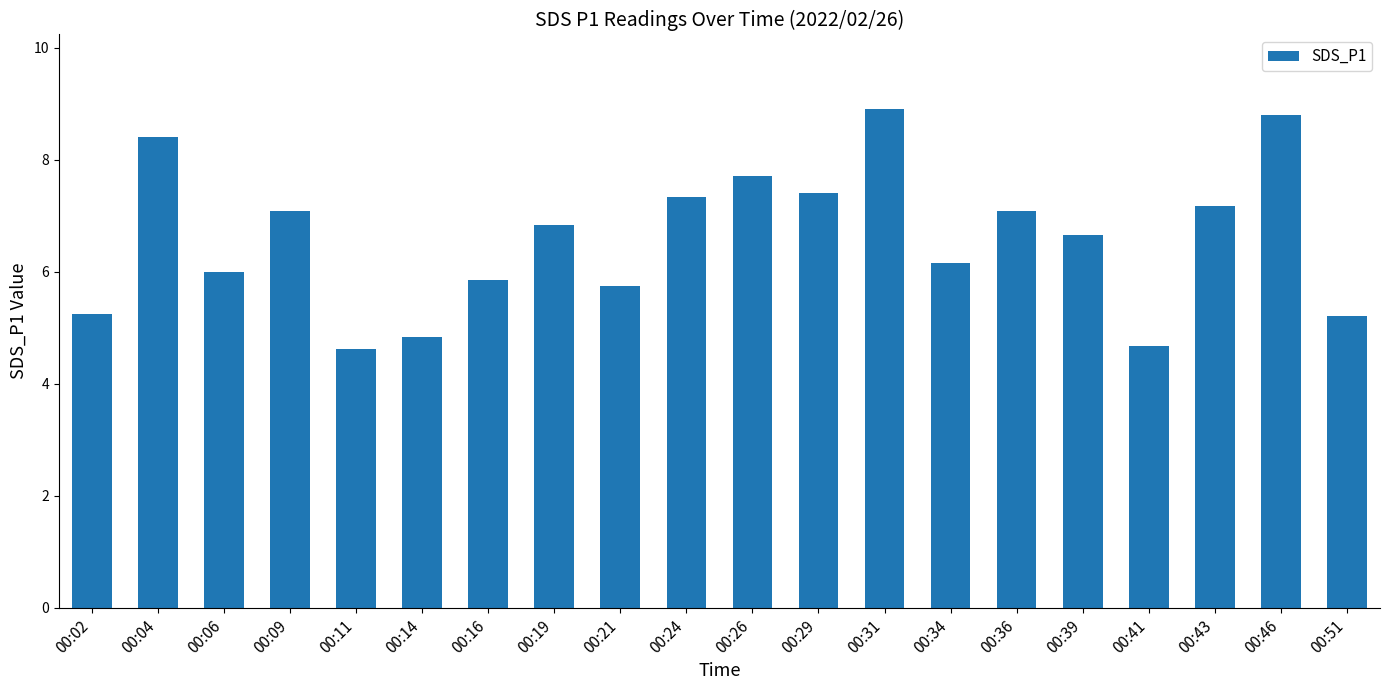

The chart shows a value of 8.4 at 00:16. True or false?

False